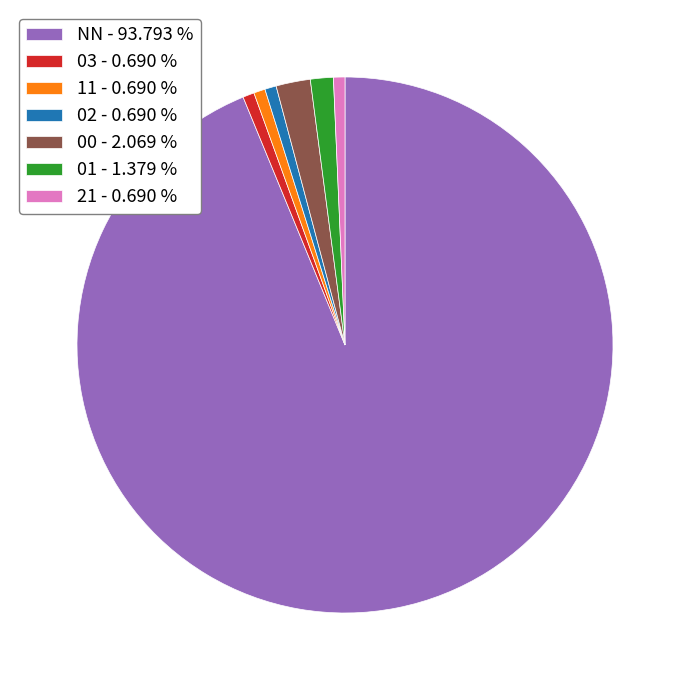

Count the number of slices in the pie.

7